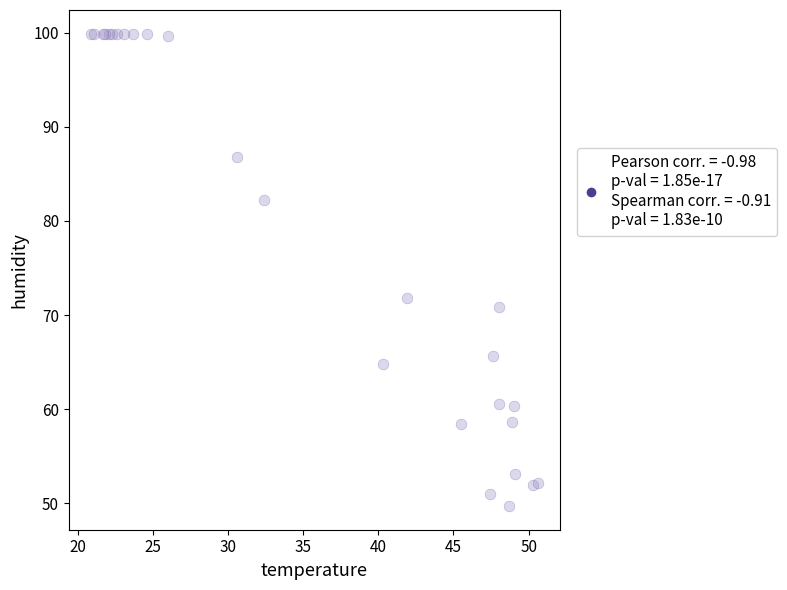

What Y value in the scatter plot is closest to 74?

71.8